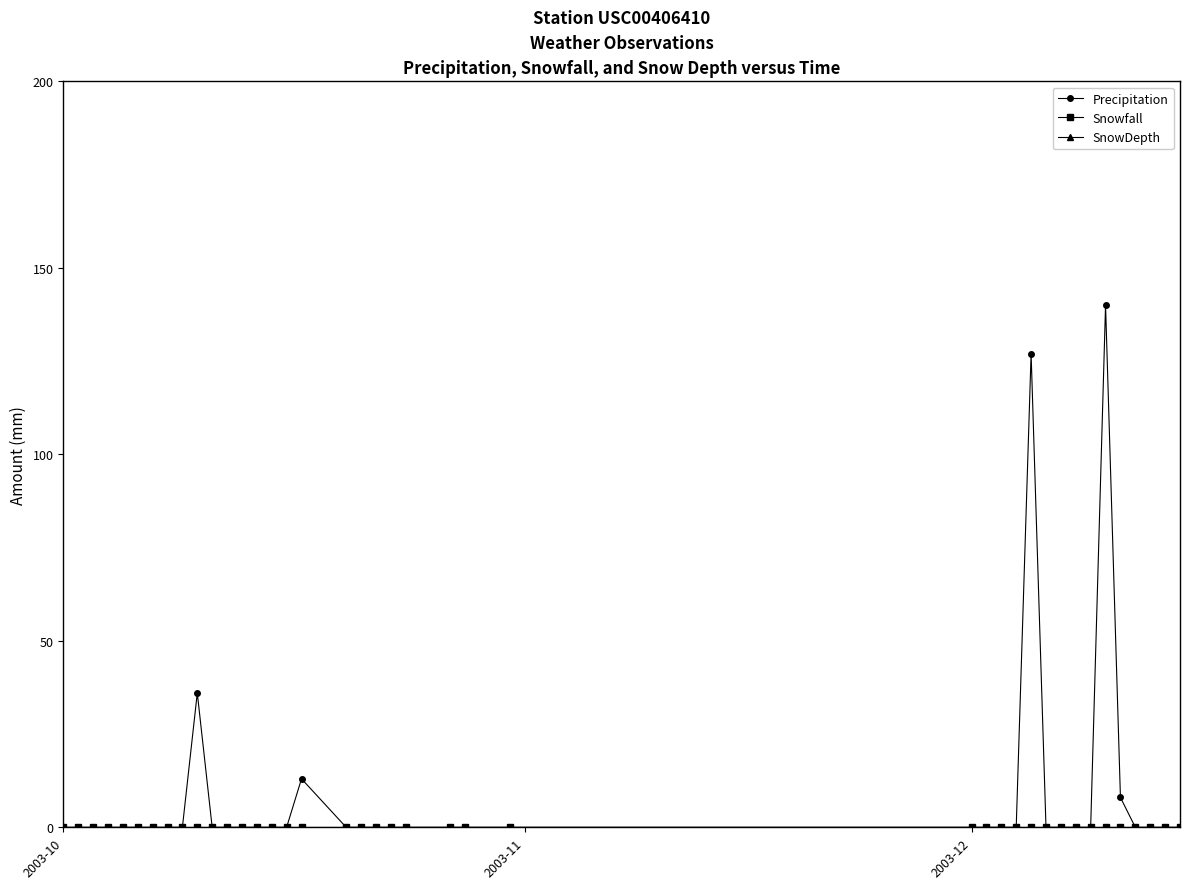

Does the chart have visible grid lines?

No